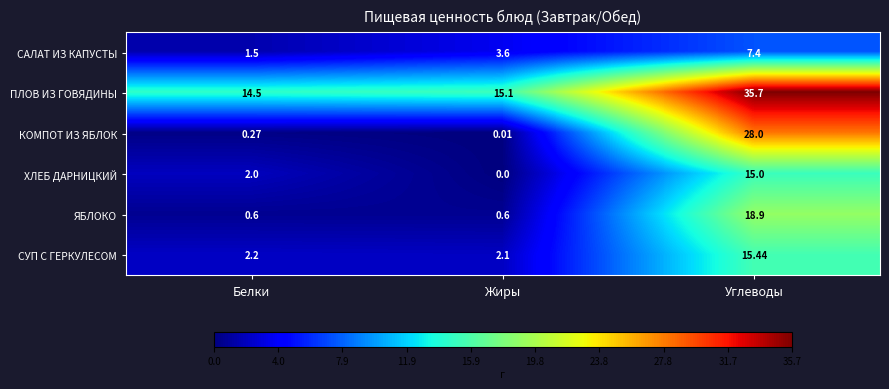

Between Жиры and Углеводы, which series saw the biggest shift?

КОМПОТ ИЗ ЯБЛОК